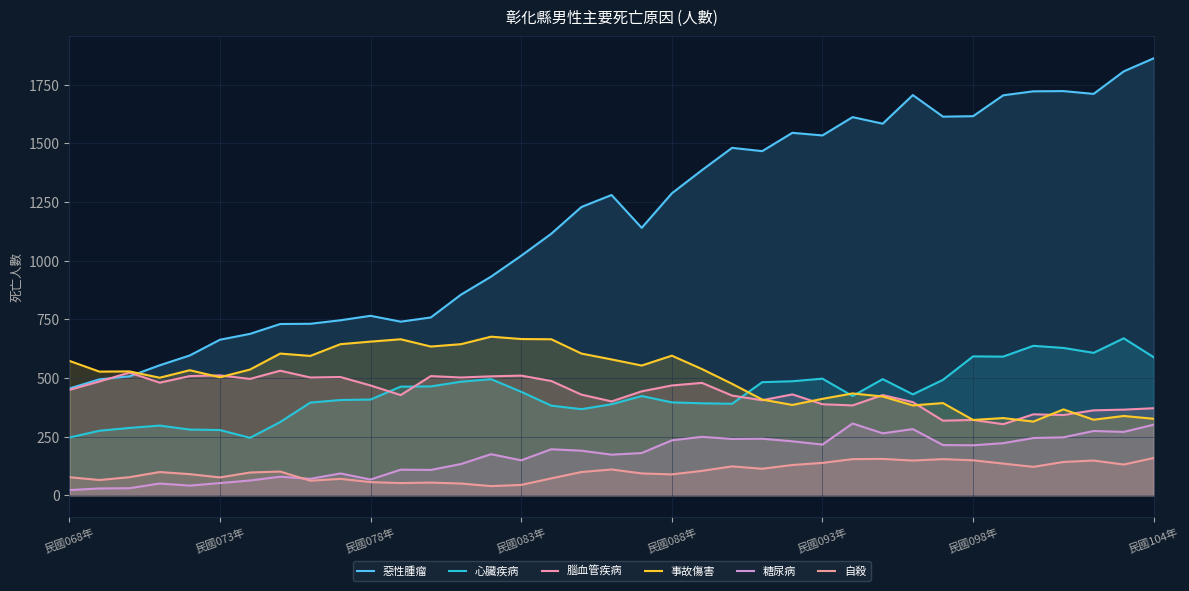

Does the chart have visible grid lines?

Yes